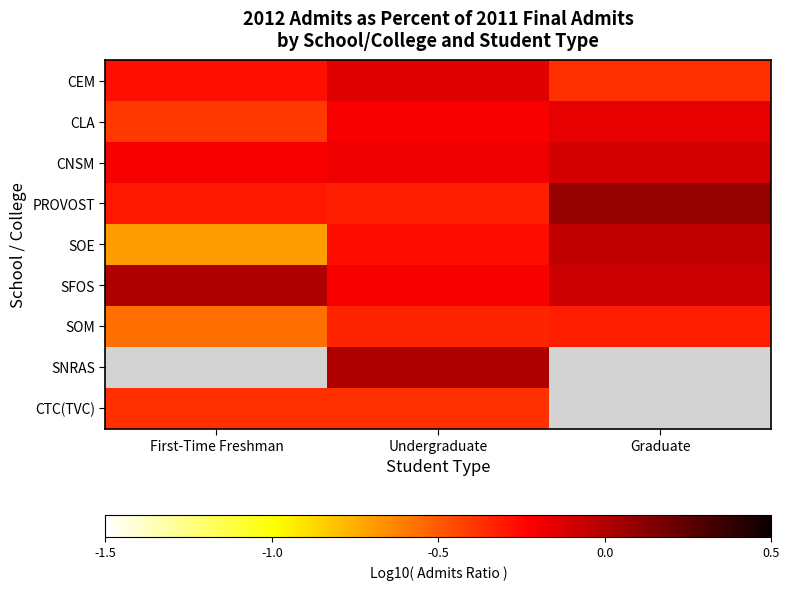

Between Undergraduate and Graduate, which is larger?

Undergraduate